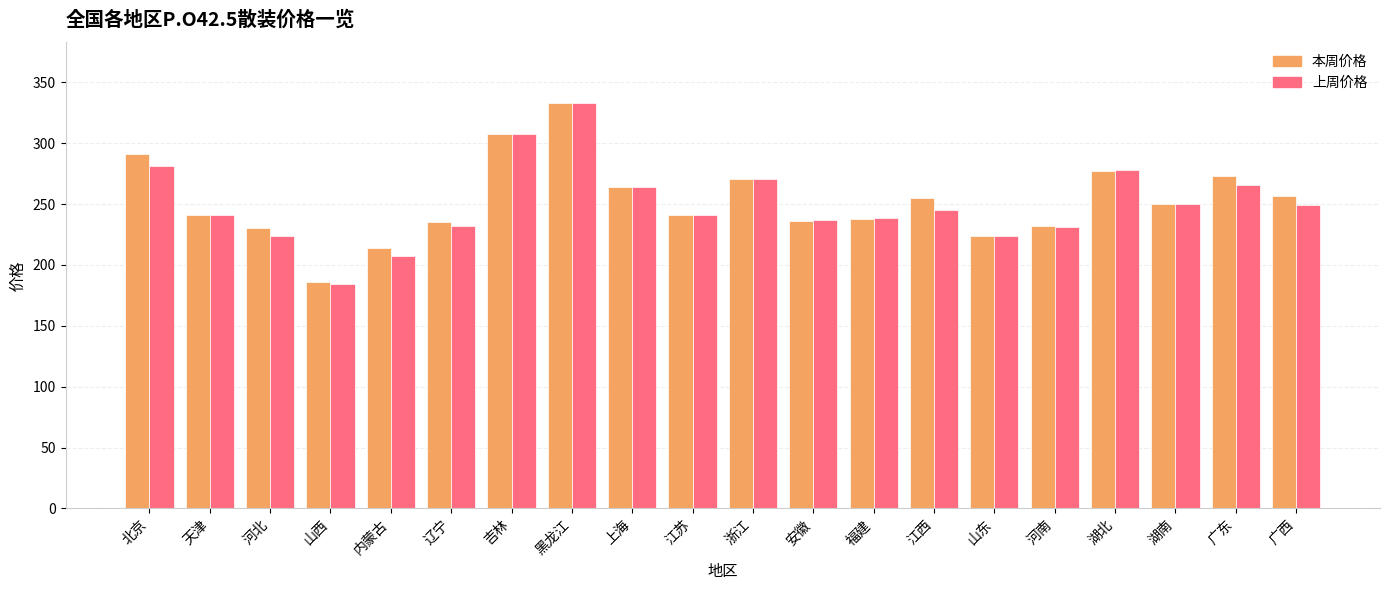

The 本周价格 series shows 236 at 安徽. True or false?

True